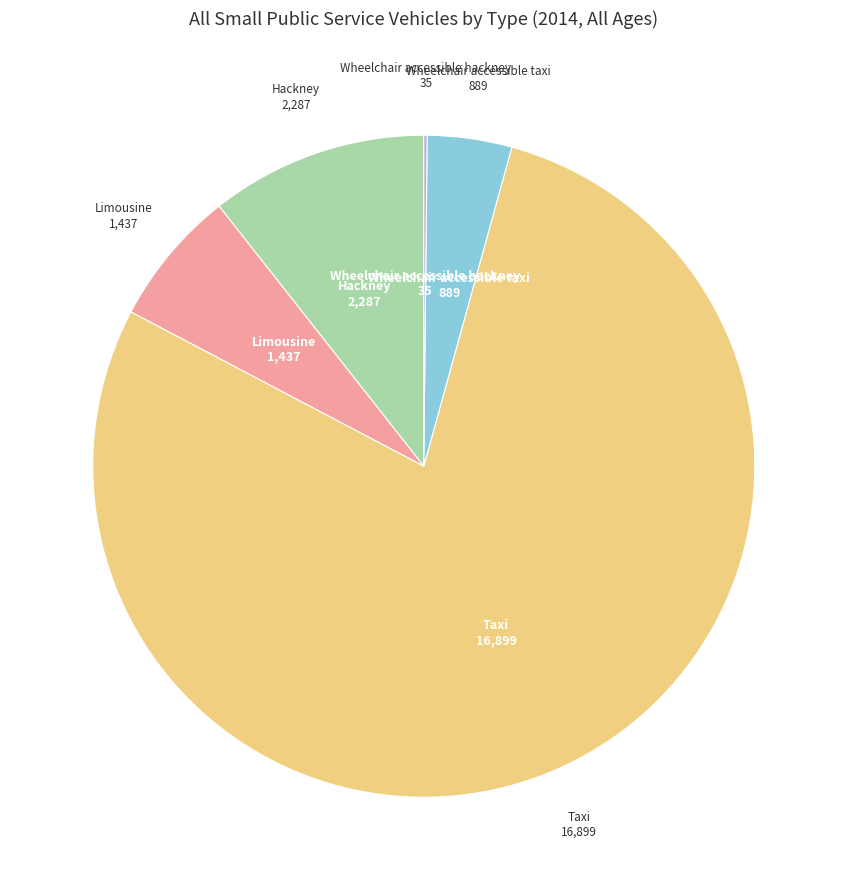

What is the majority slice?

Taxi